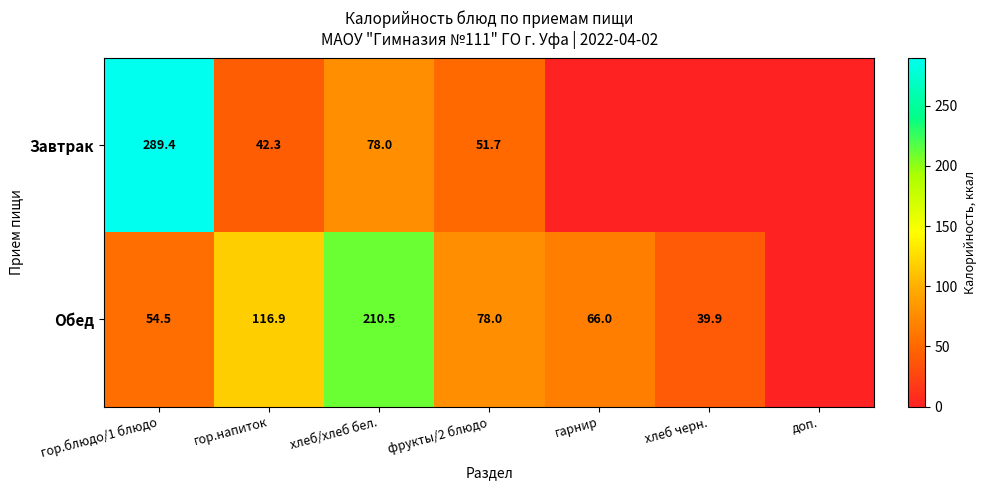

The value of Обед at хлеб/хлеб бел. is 130.6. True or false?

False